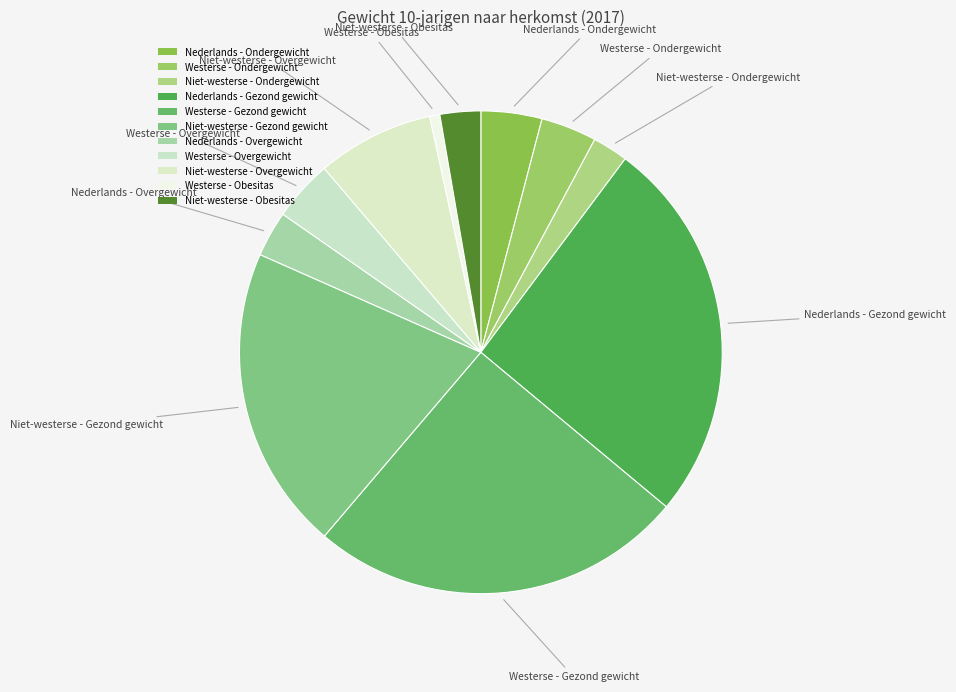

How many segments does this pie chart have?

11